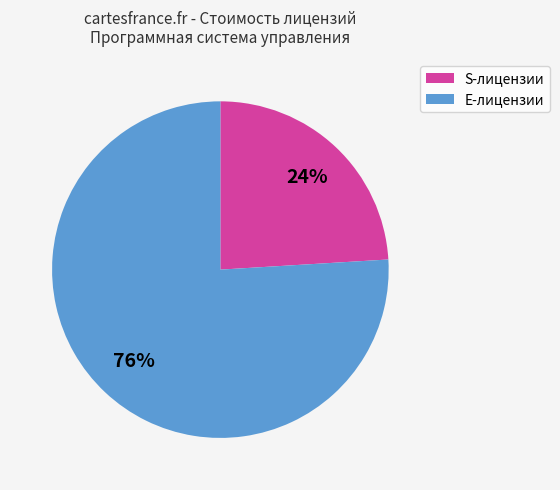

To the nearest percent, what is the difference between the largest and smallest slice percentages?

52%